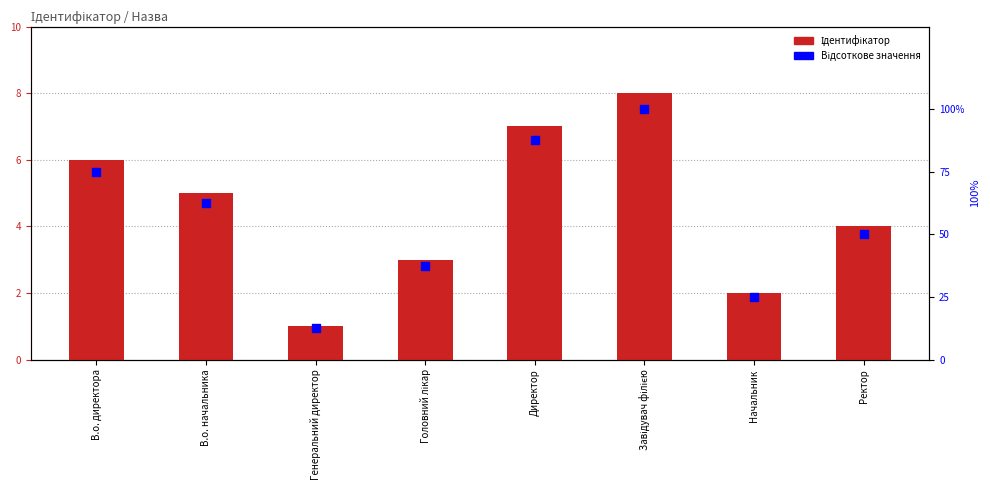

What is the total value across all series at В.о. начальника?

67.5